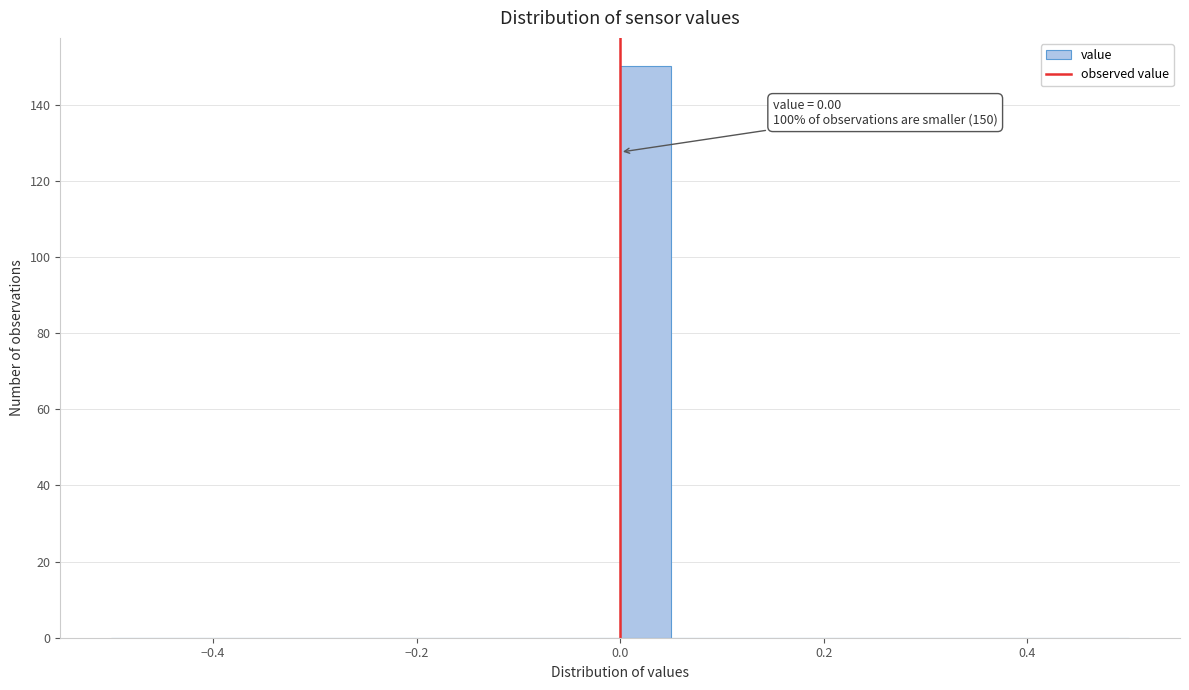

Around what value on the x-axis is the tallest bar? Give the approximate position of its centre, as read against the axis.

0.02